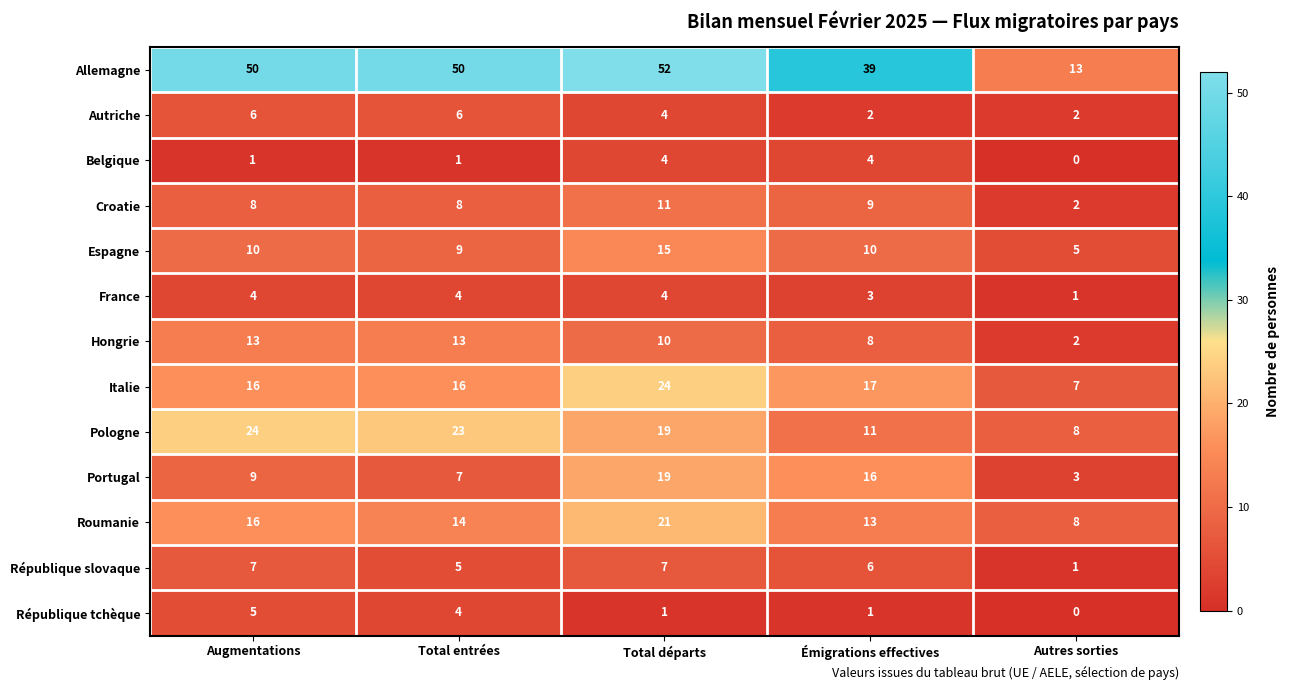

How many categories are shown in the chart?

5